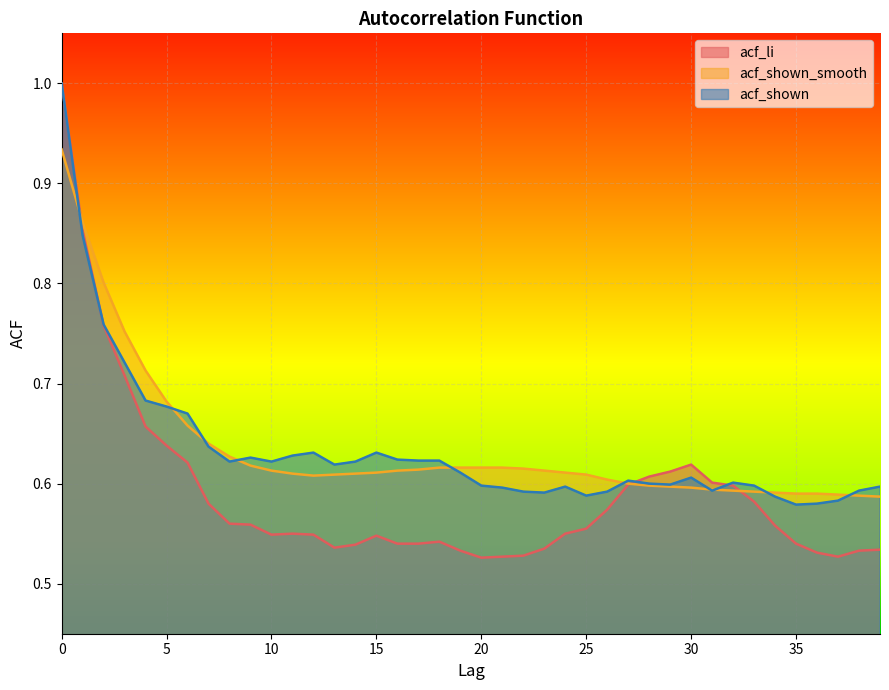

At 13, list the series in order from largest to smallest.

acf_shown, acf_shown_smooth, acf_li